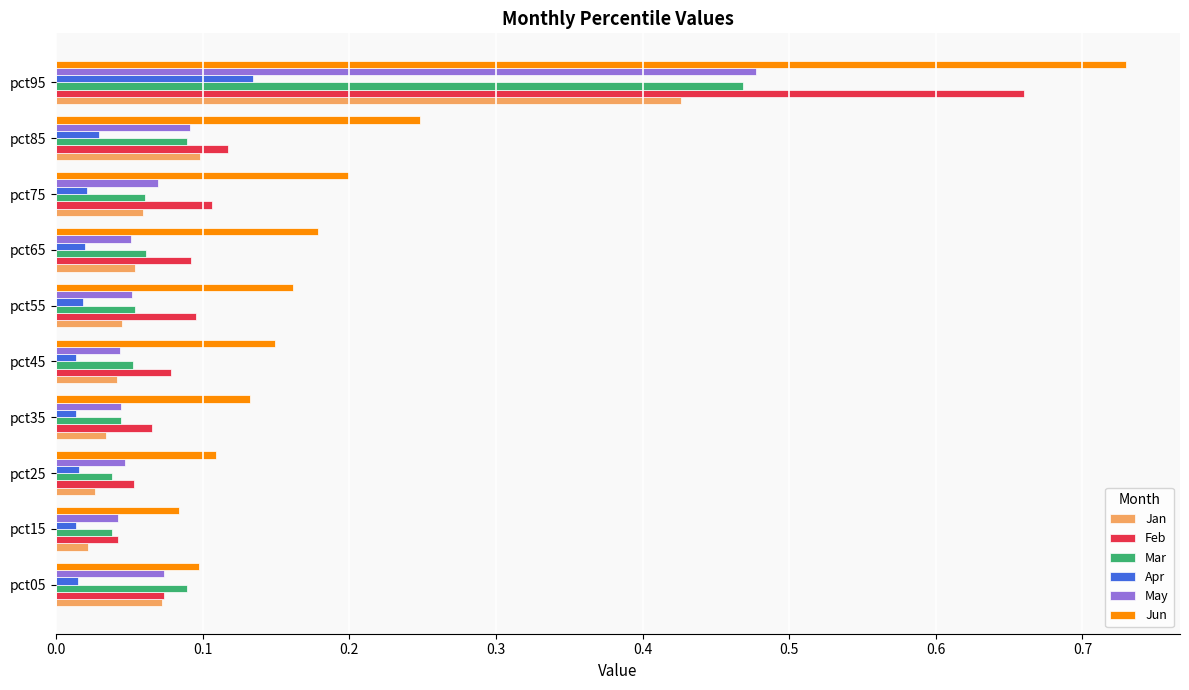

At which category does the chart reach its peak across all series?

pct95